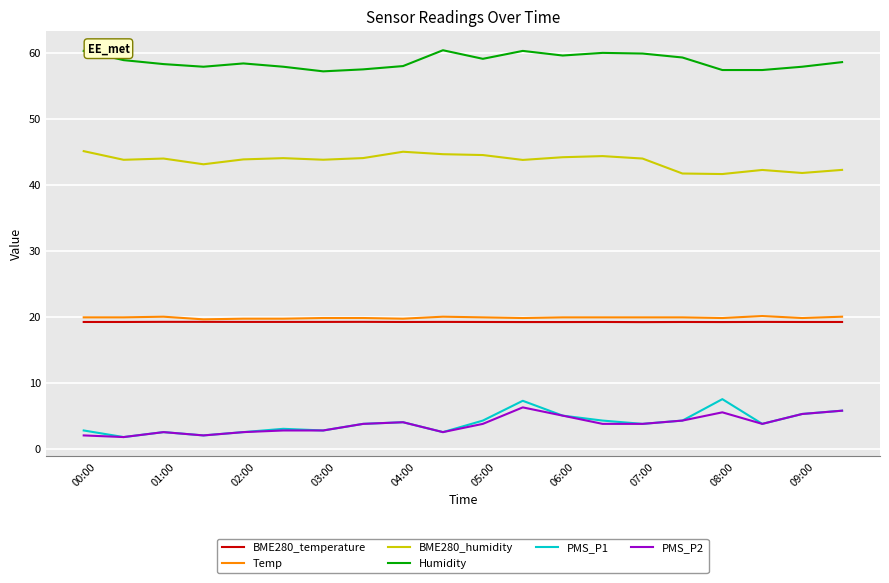

What is the greatest value displayed?

60.4